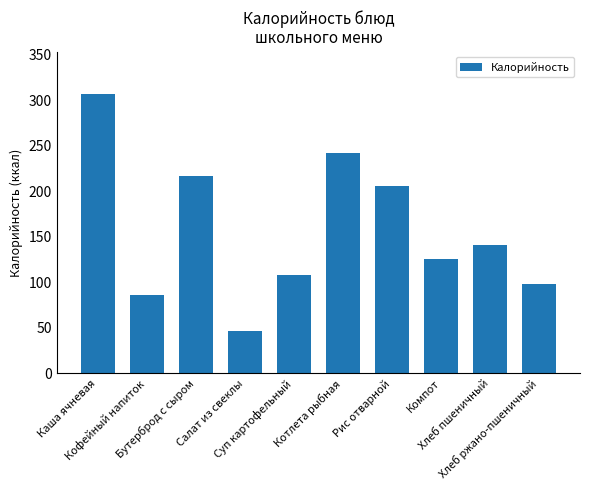

The value at Рис отварной is 205.5. True or false?

True